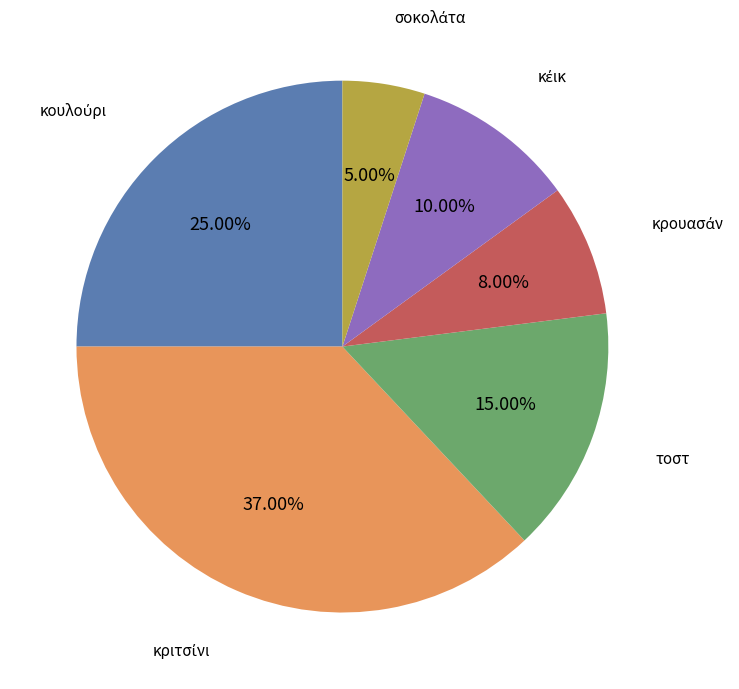

Count the number of slices in the pie.

6